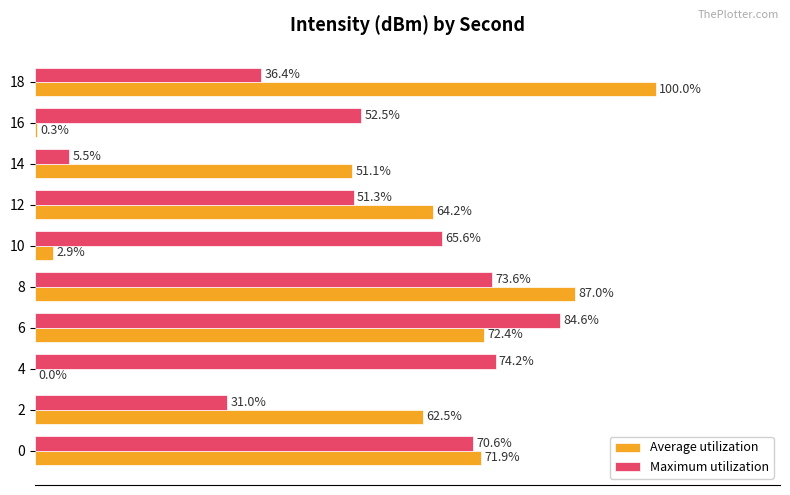

Which series has the largest total across all categories?

Maximum utilization